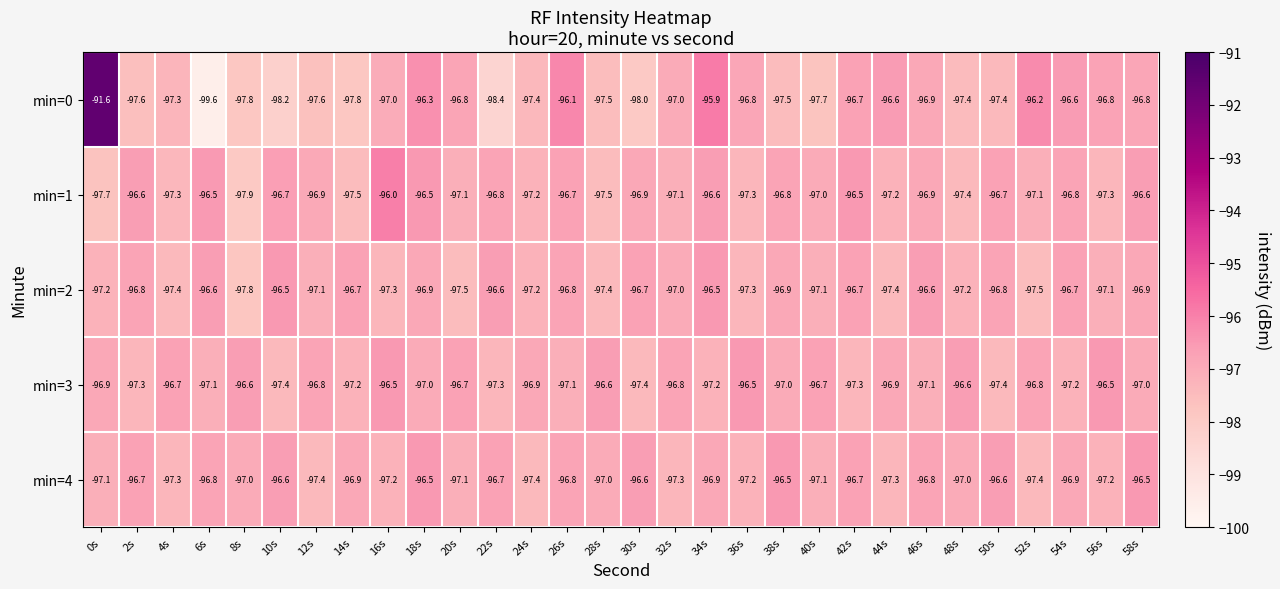

What is the sum of the min=0 values at 28s and 18s?

-193.8